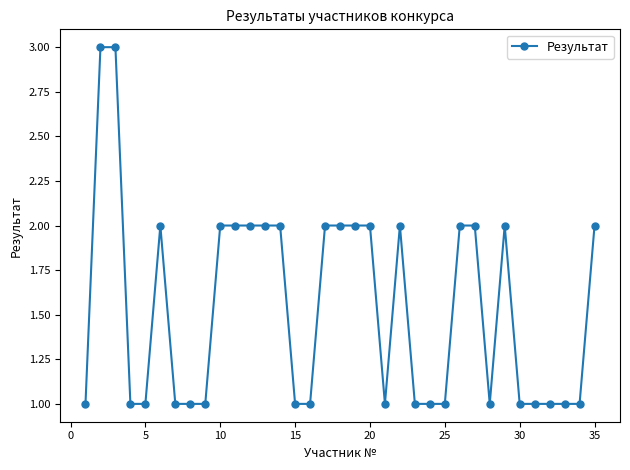

What is the value of the 32nd point from the left?

1